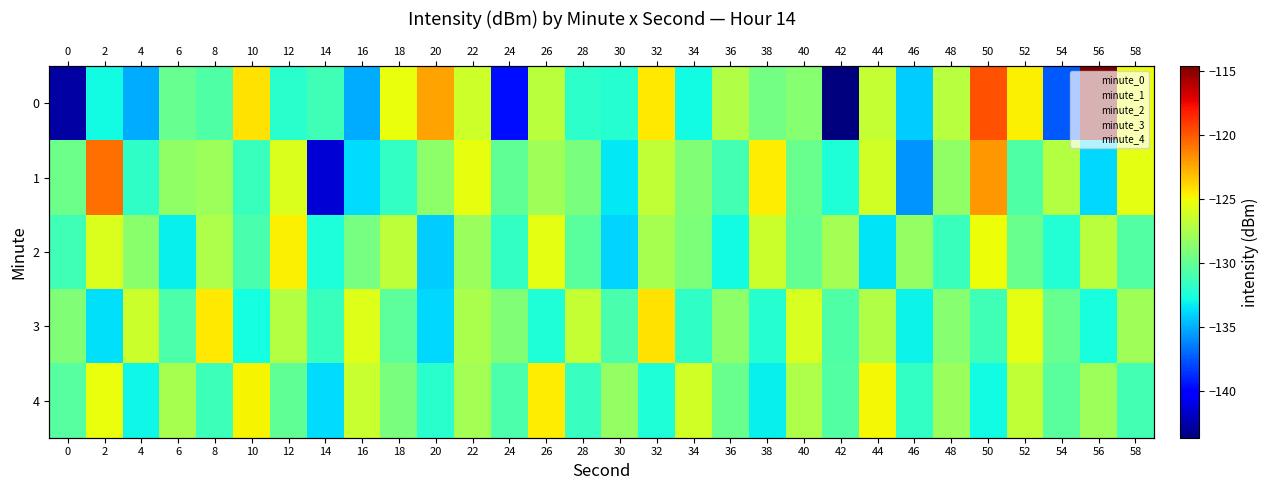

What is the total value across all series at 38?

-645.6